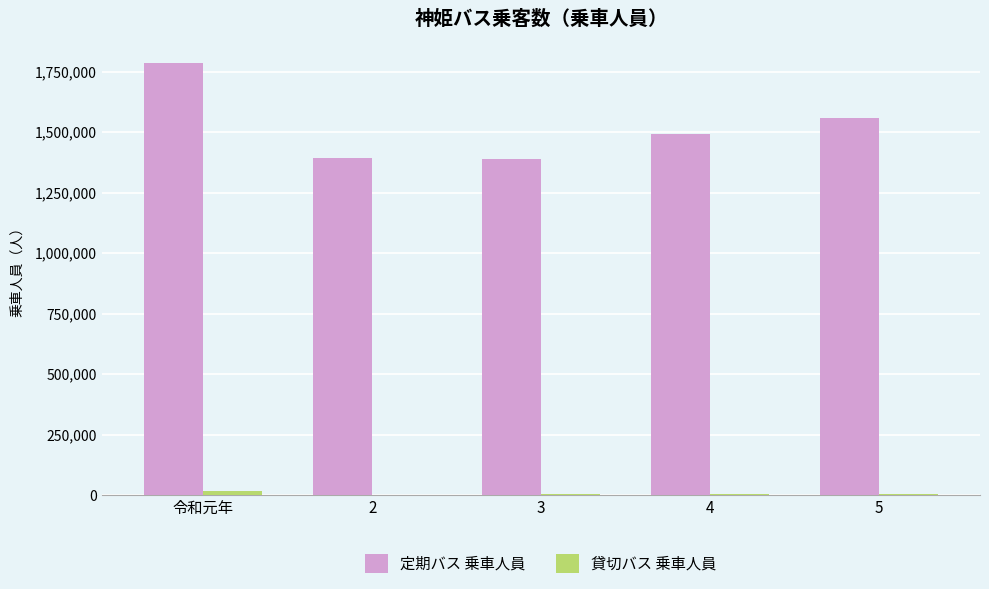

At which label does 定期バス 乗車人員 reach its peak?

令和元年